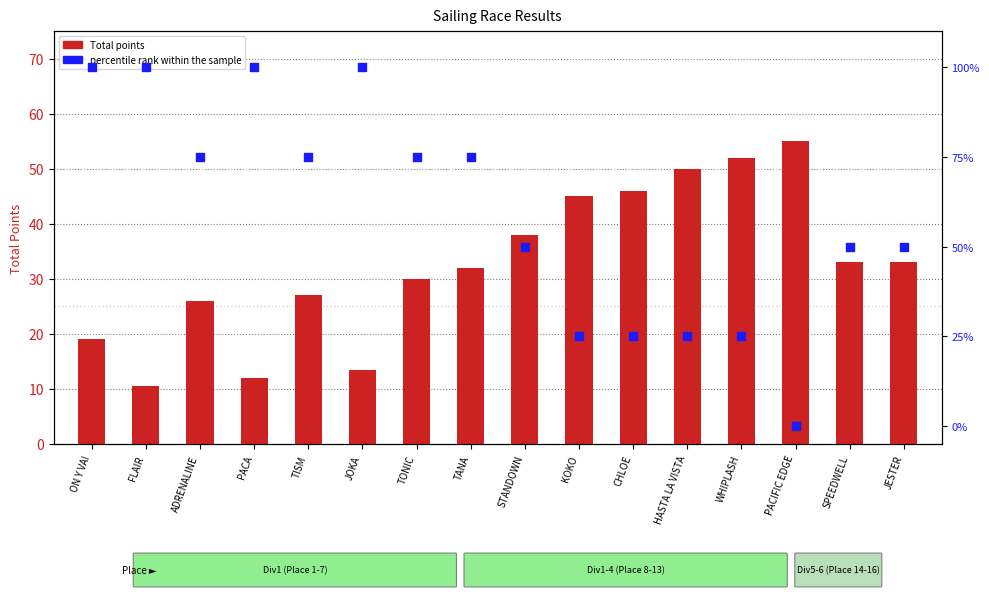

At how many categories does at least one series exceed 63?

8